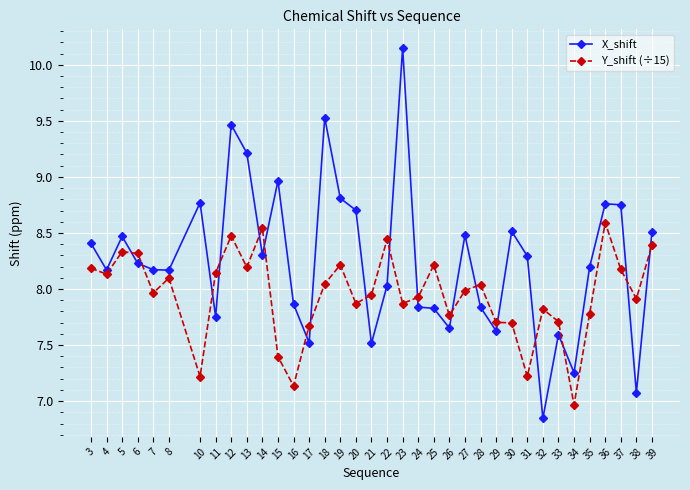

At which label does X_shift first exceed 8?

3